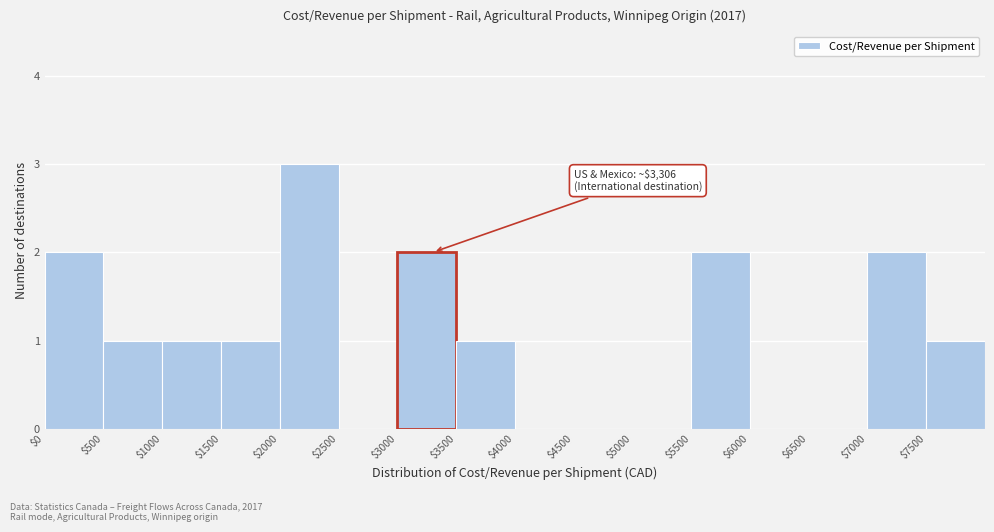

Which range on the x-axis has the tallest bar?

2000 to 2500